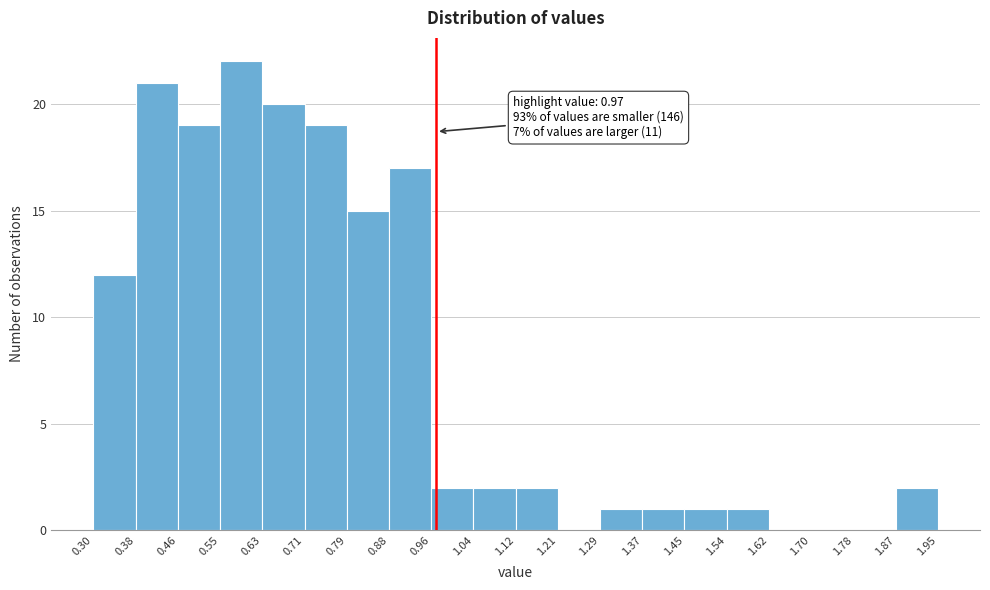

Over which range of the x-axis is the bar tallest?

0.55 to 0.63